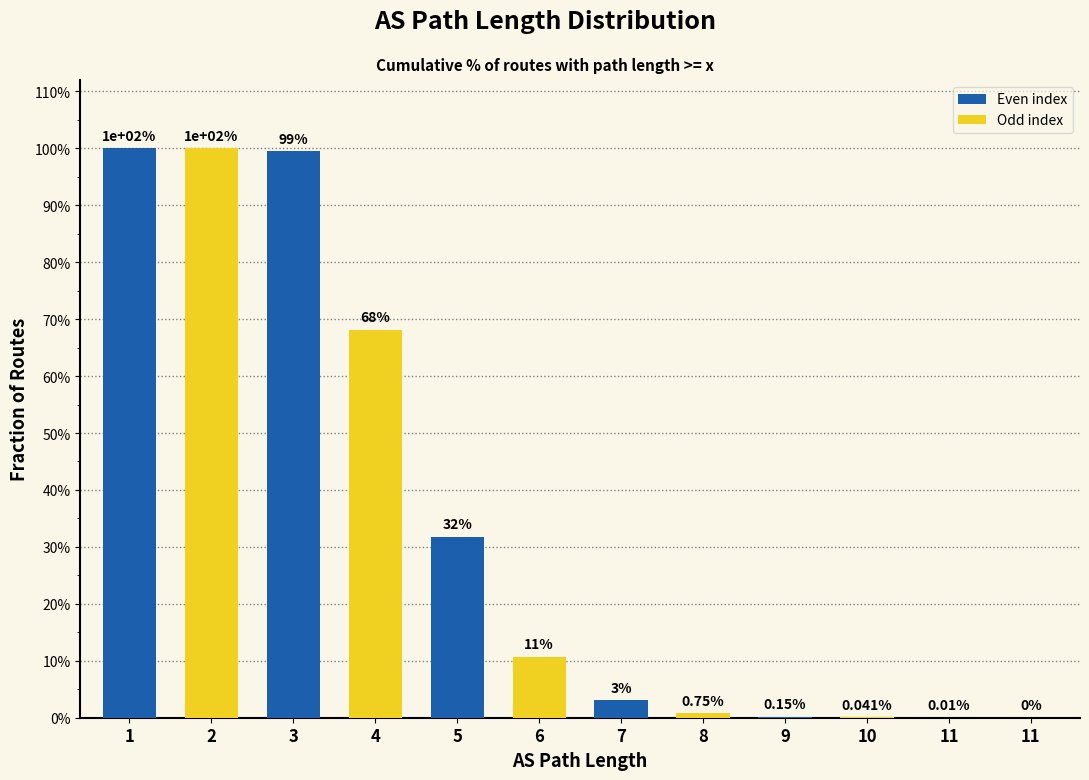

Are the bars horizontal?

No